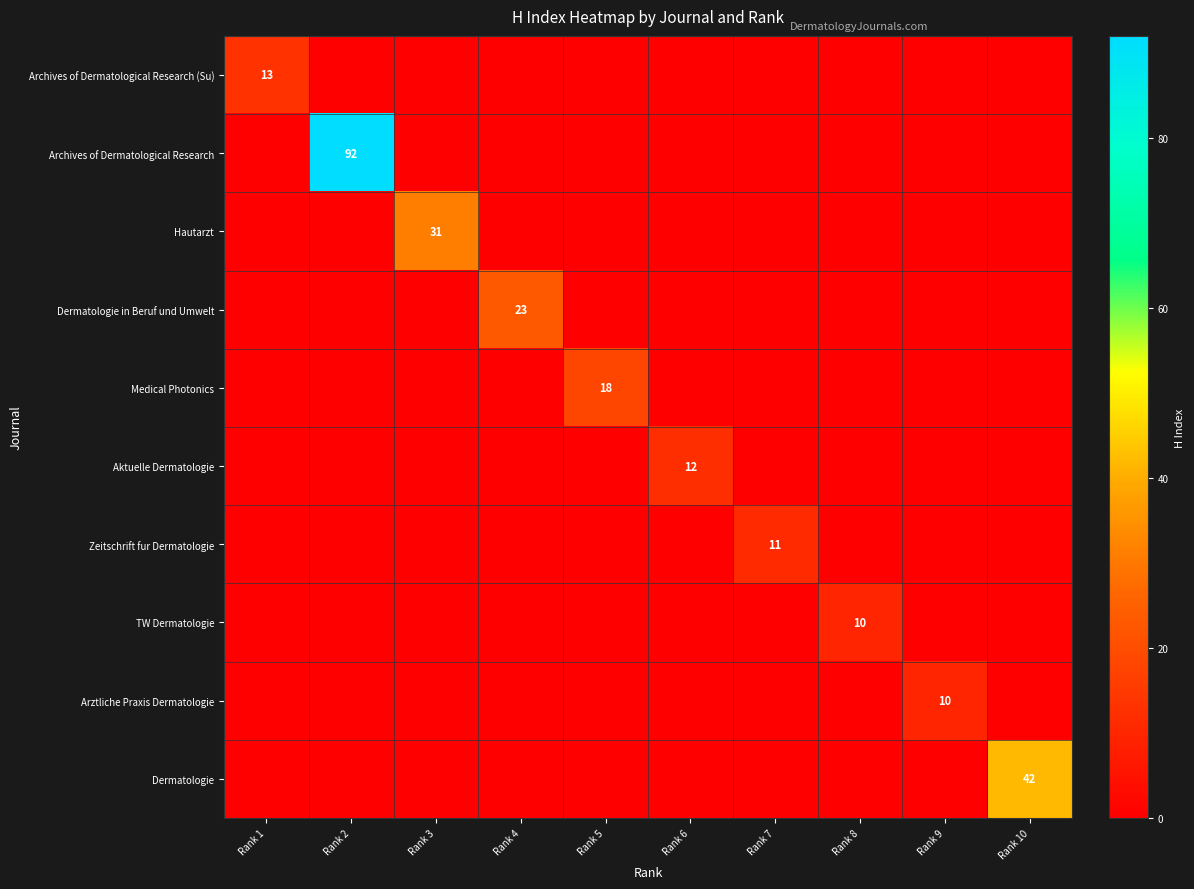

What is the difference between the highest and lowest values at Rank 9?

10